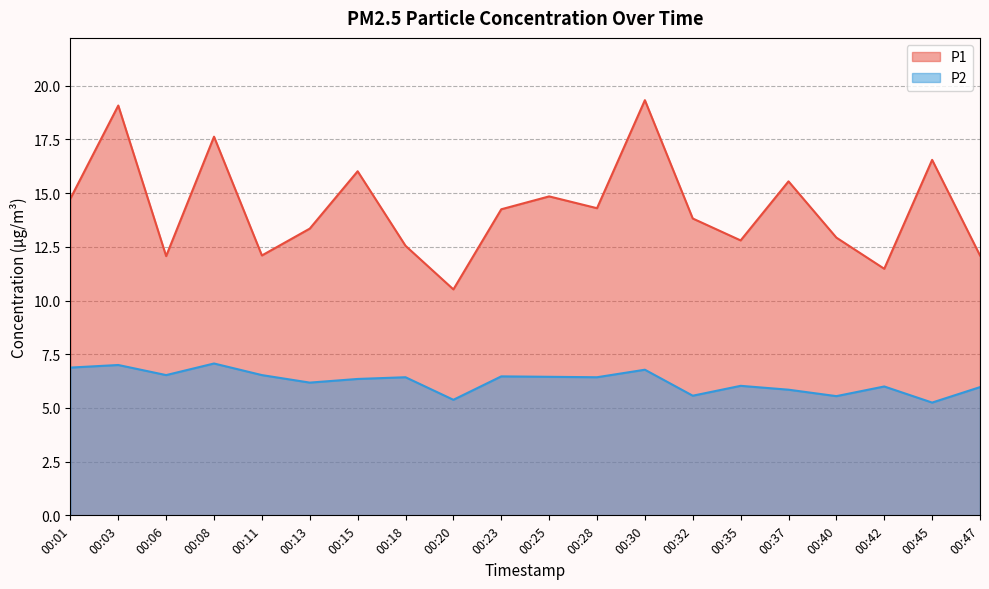

Which series has the largest total across all categories?

P1